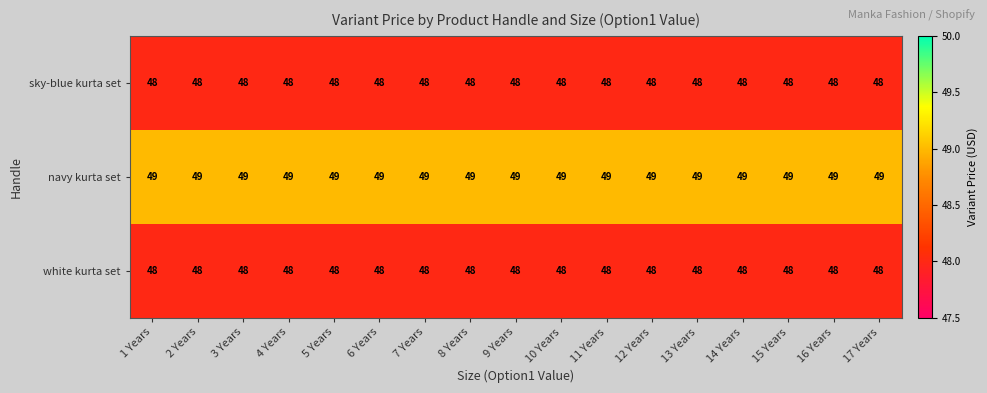

What is the minimum value shown in the chart?

48